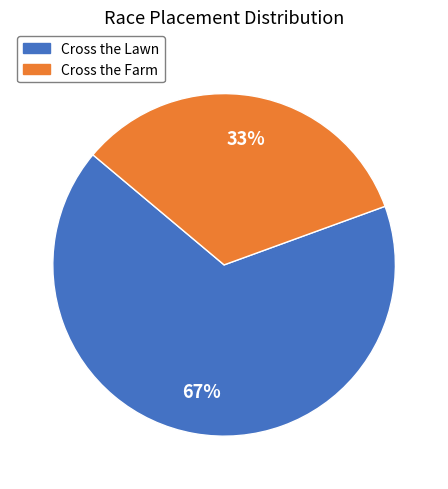

Is the sum of Cross the Lawn and Cross the Farm greater than half?

Yes